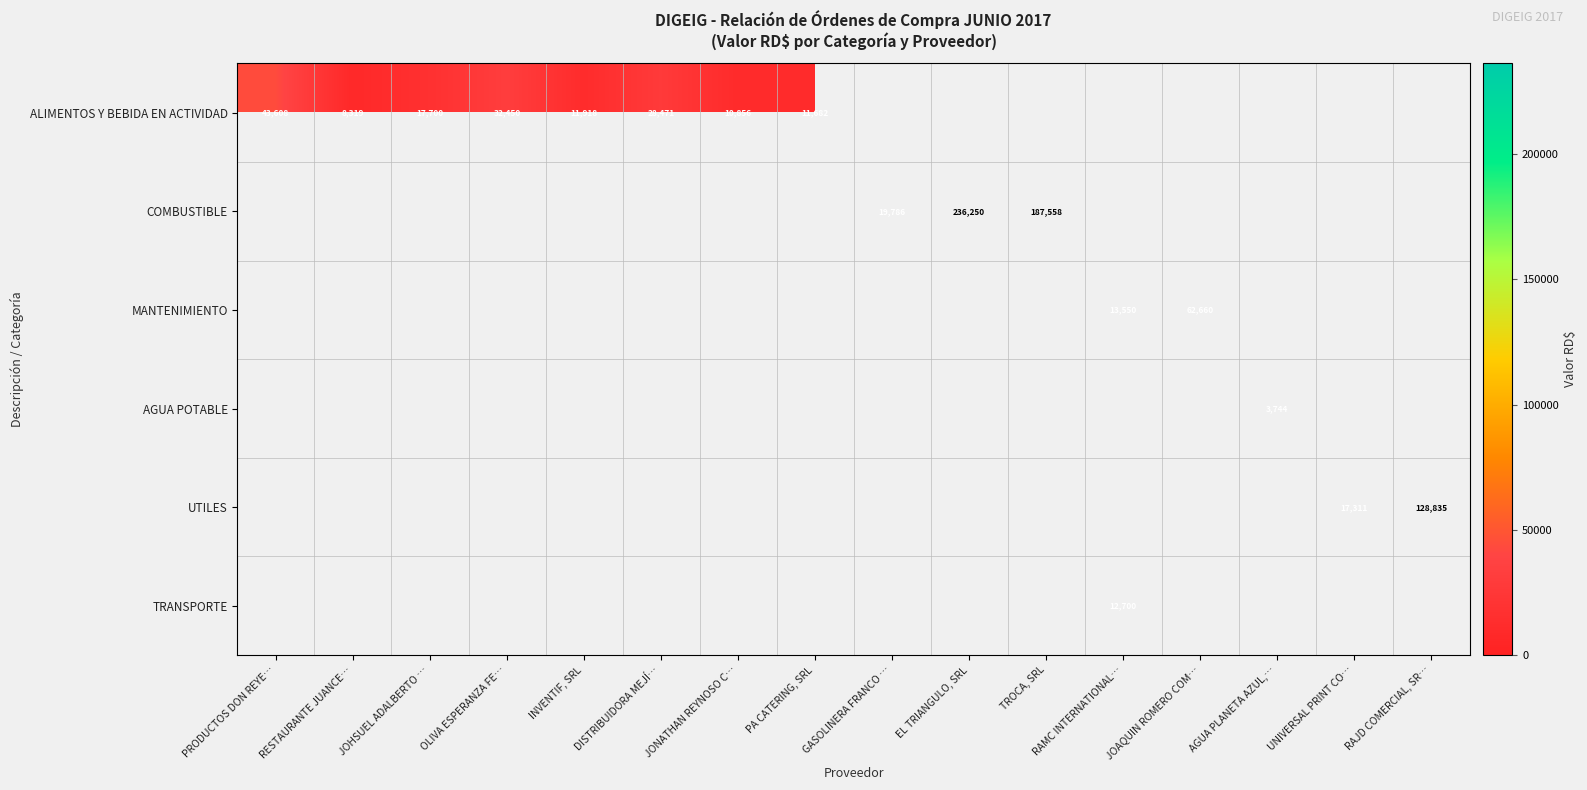

The value of ALIMENTOS Y BEBIDA EN ACTIVIDAD at DISTRIBUIDORA MEJÍ… is 46462. True or false?

False